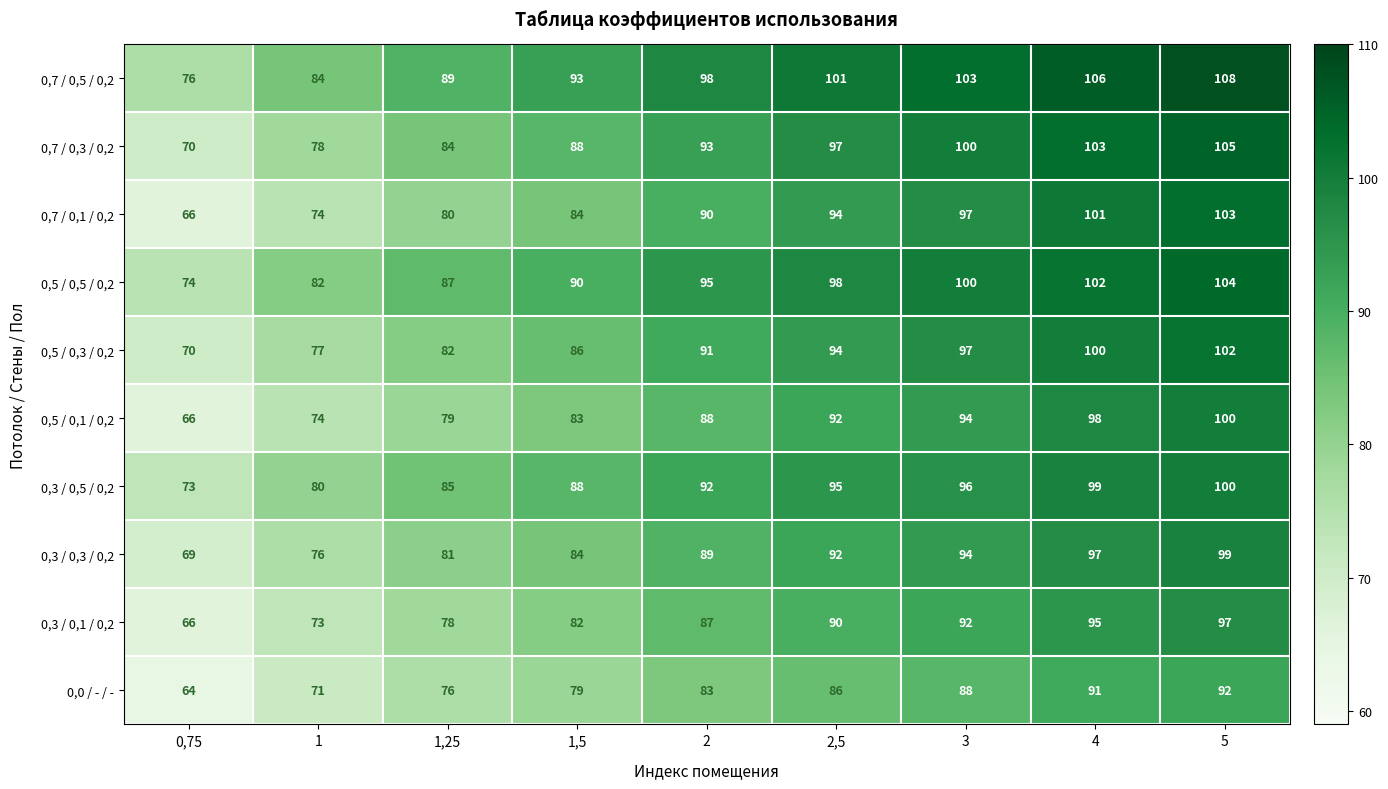

What is the greatest value displayed?

108